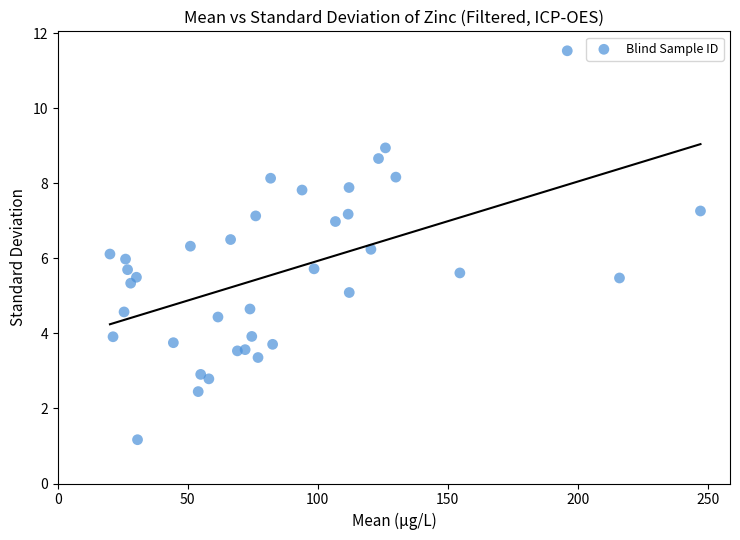

What is the range of X values (max minus min)?

227.1